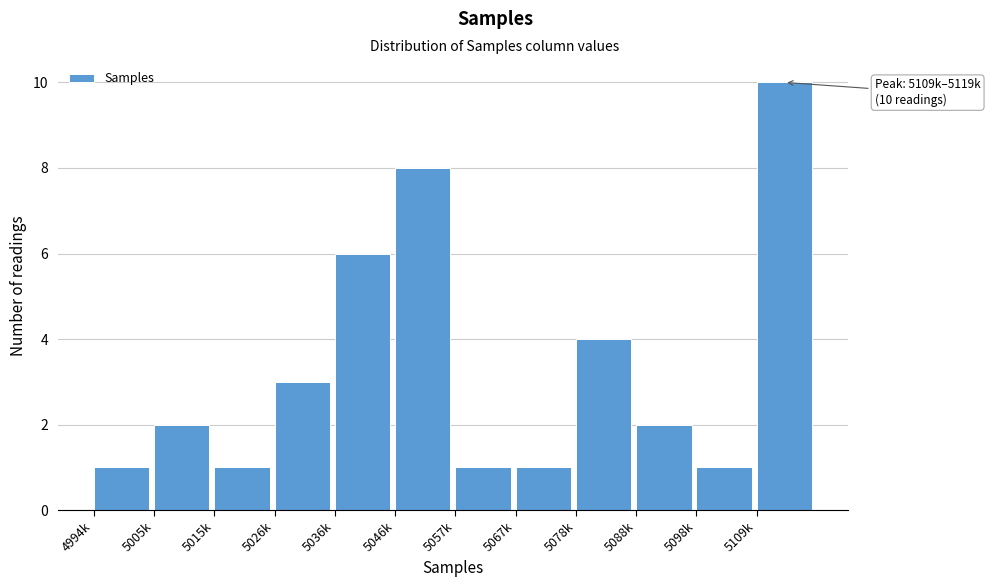

Reading right to left, list all the values displayed in this chart.

5109k=10	5098k=1	5088k=2	5078k=4	5067k=1	5057k=1	5046k=8	5036k=6	5026k=3	5015k=1	5005k=2	4994k=1